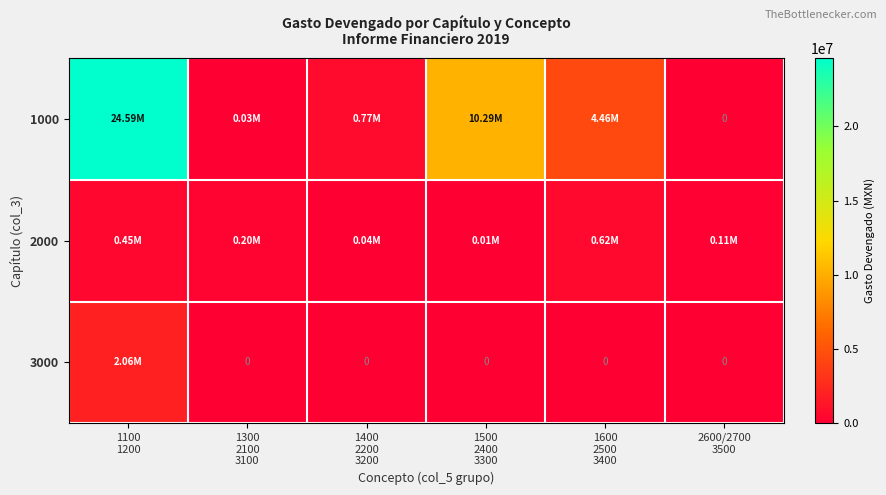

The value of 2000 at 1300 2100 3100 is 204528.4. True or false?

True